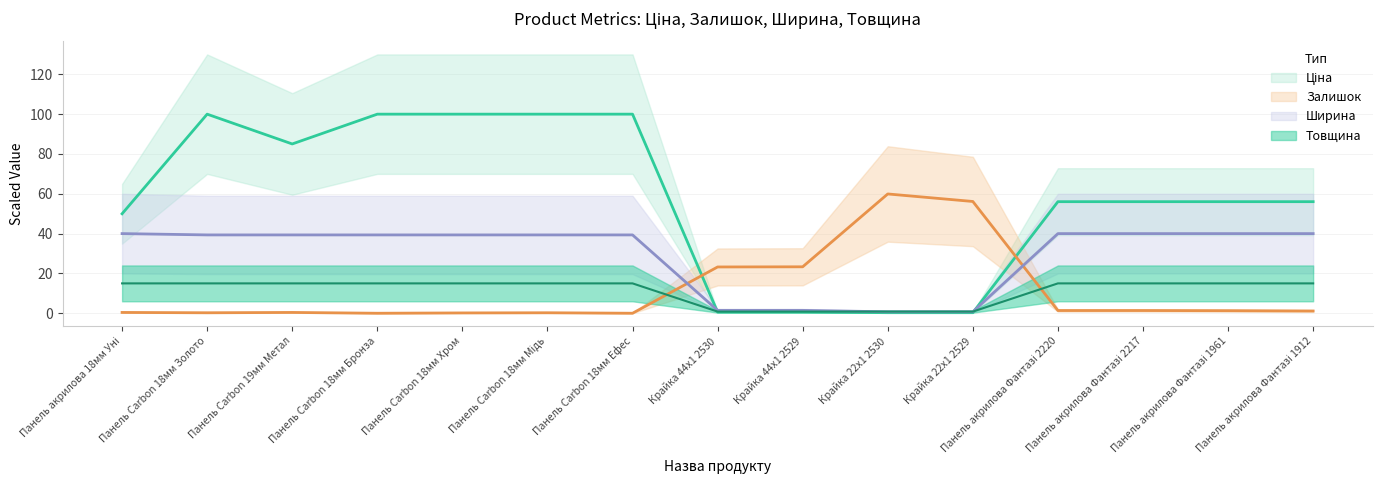

What value does the Товщина series have at Панель акрилова Фантазі 2220?

15.0